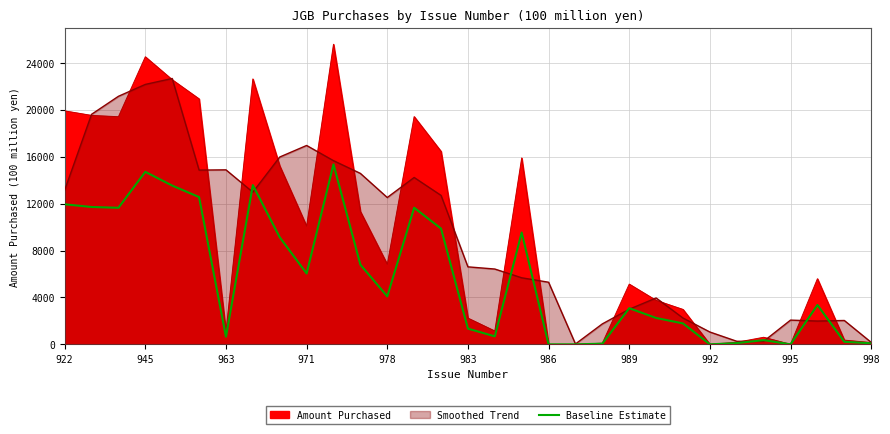

The value at 20 is 102.8. True or false?

False